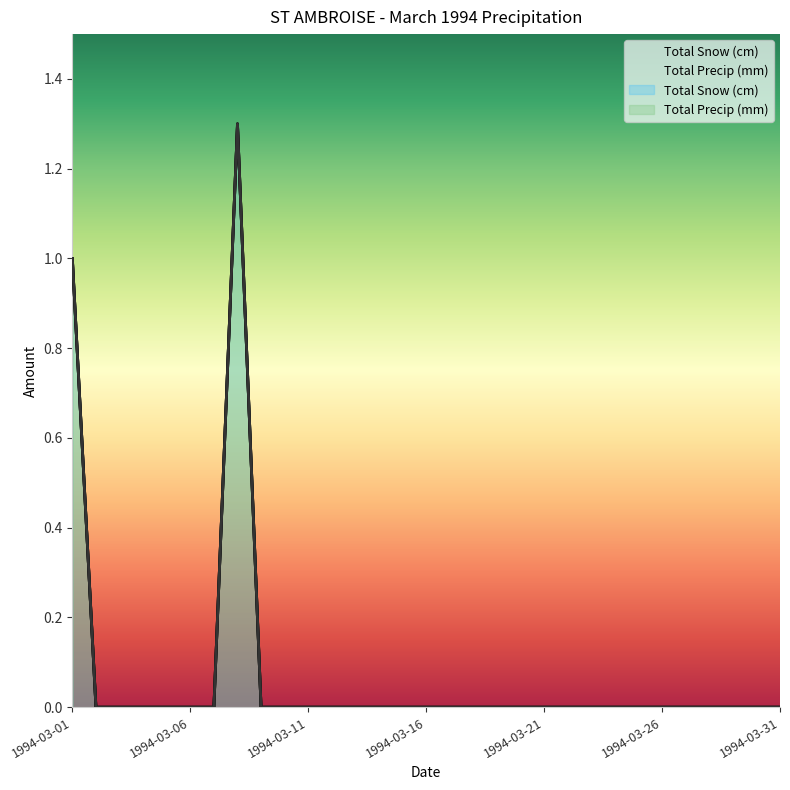

Between 1994-03-05 and 1994-03-16, which is larger?

1994-03-05